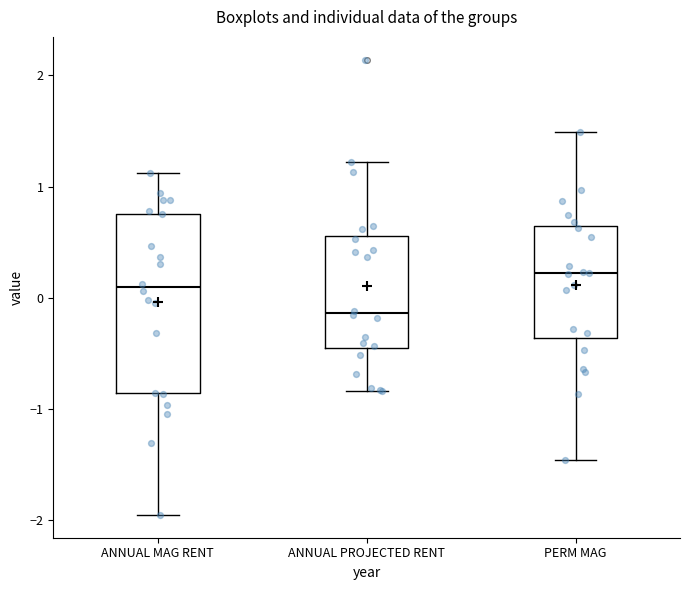

Reading left to right, read every box against the y-axis: the position of its median line, the range the box covers, and the ends of its whiskers. The values are not printed on the chart, so give them approximately, as read against the axis.

ANNUAL MAG RENT: median 0.1, box -0.9 to 0.8, whiskers -2.0 to 1.1
ANNUAL PROJECTED RENT: median -0.1, box -0.4 to 0.6, whiskers -0.8 to 1.2
PERM MAG: median 0.2, box -0.4 to 0.6, whiskers -1.5 to 1.5